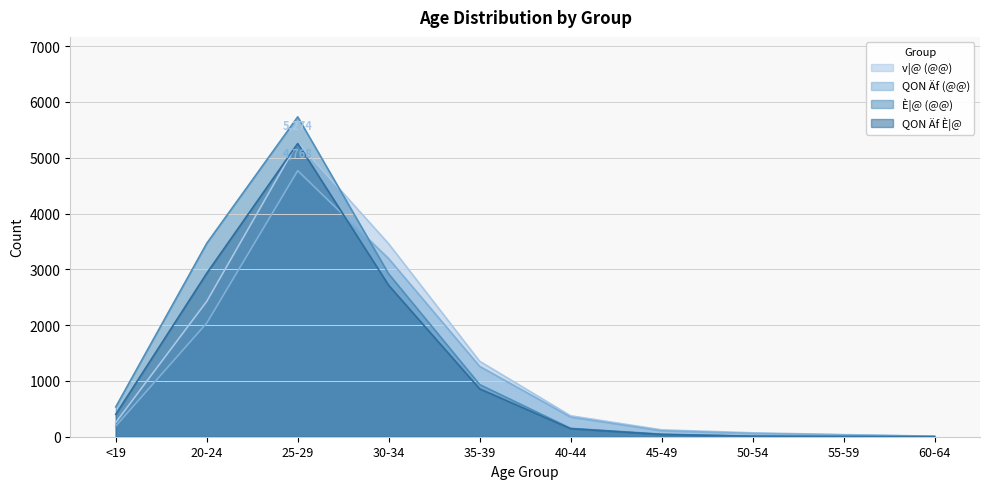

Is the value of v|@ (@@) at 40-44 greater than the value of È|@ (@@) at 50-54?

Yes